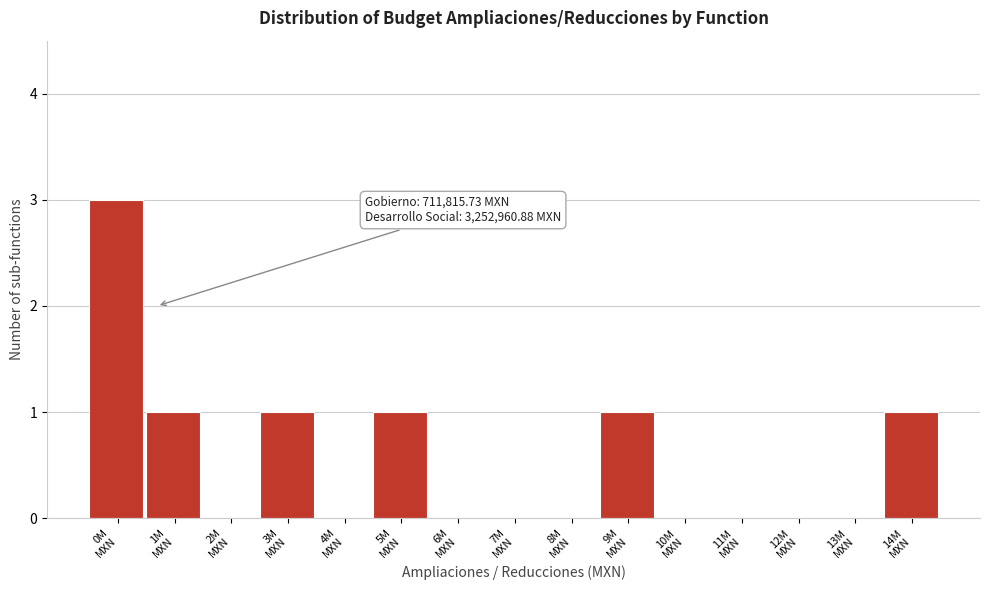

What is the sum of all values?

8